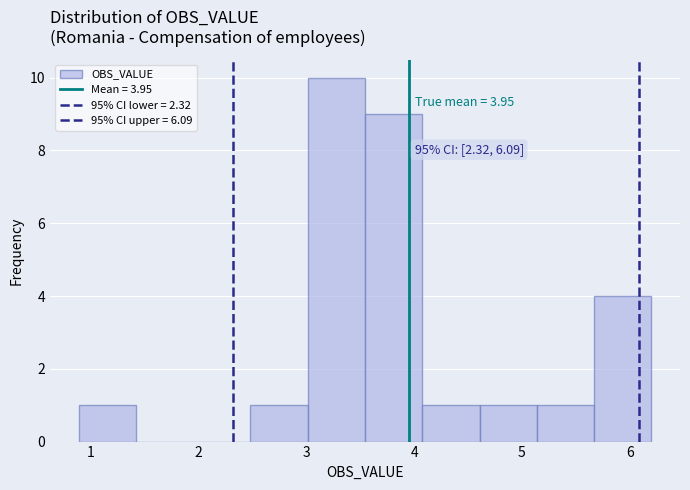

Which range on the x-axis has the tallest bar?

3.0 to 3.5